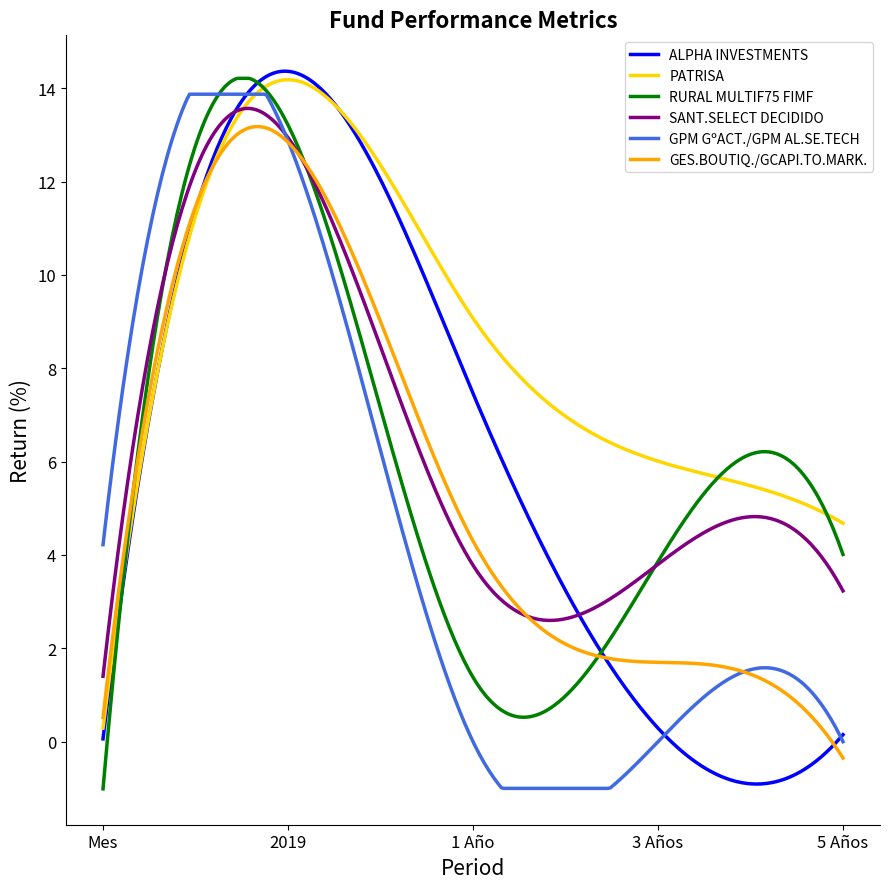

Which series has the largest total across all categories?

PATRISA